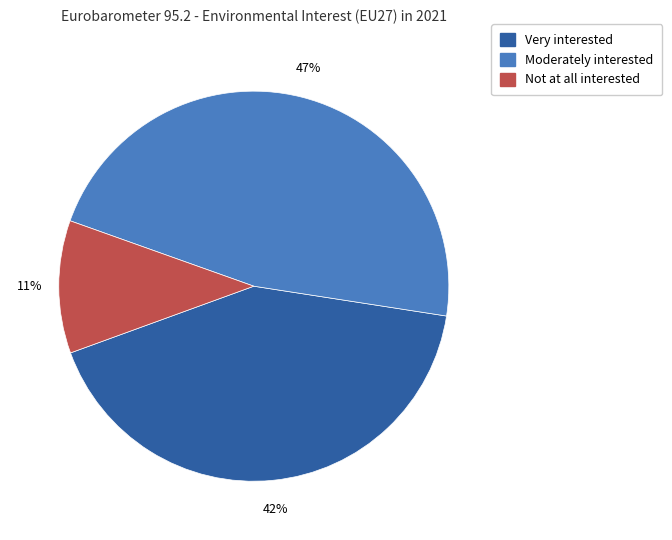

Which slice is the largest?

Moderately interested